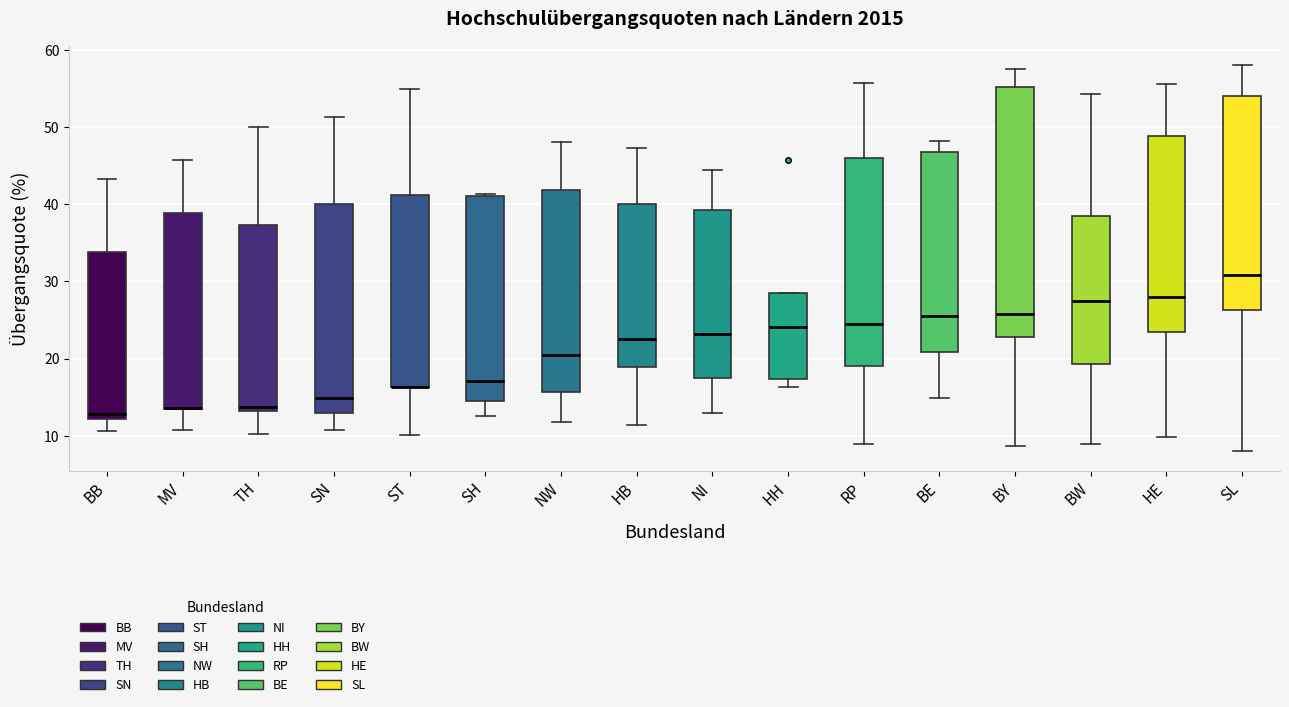

Which box is the tallest, from its lower edge to its upper edge?

BY